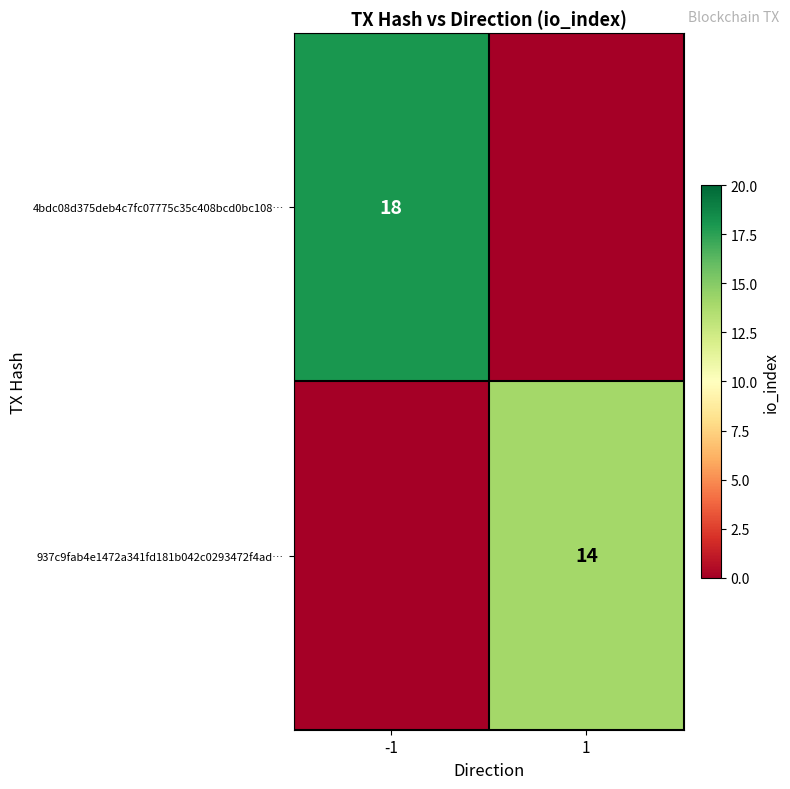

The value of 4bdc08d375deb4c7fc07775c35c408bcd0bc108… at -1 is 18. True or false?

True